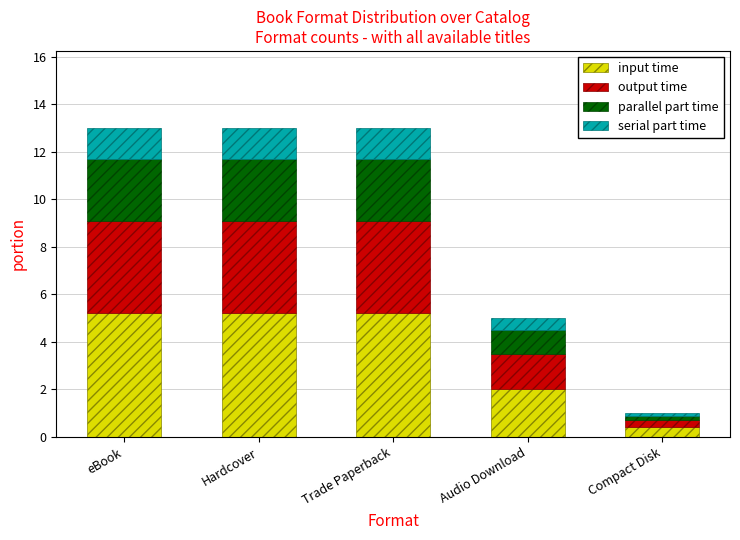

What is the maximum value for input time?

5.2